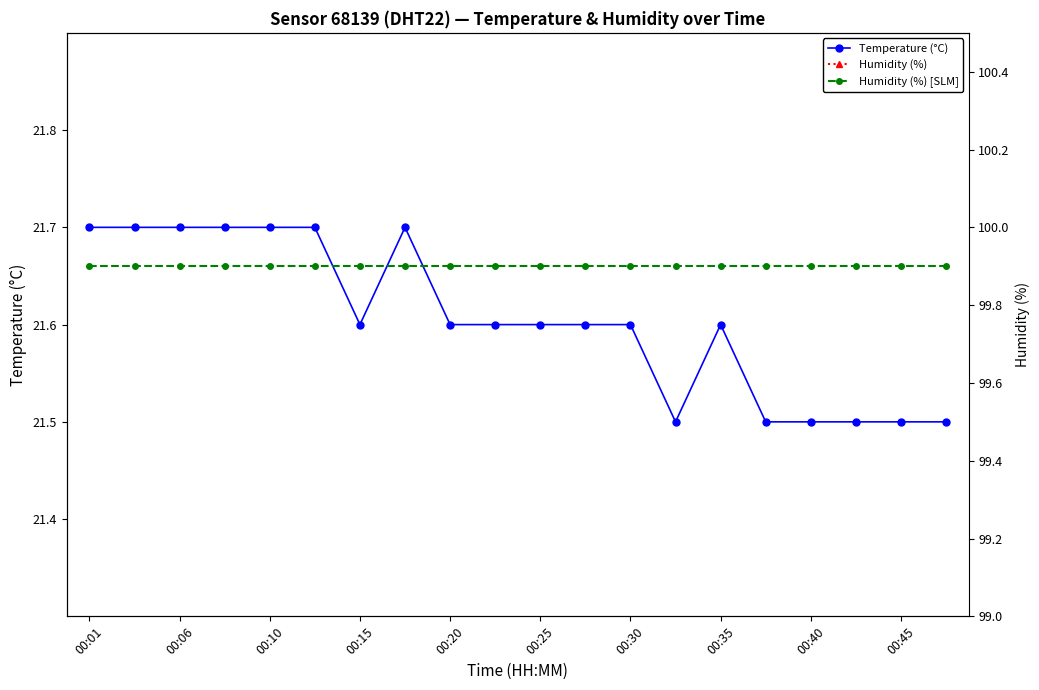

Count the number of categories in the chart.

20